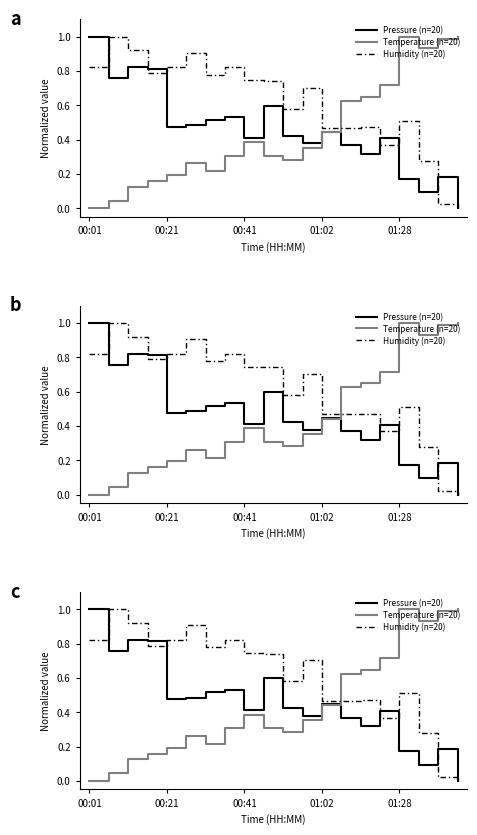

What is the value of the Humidity (n=20) point at the 30th from the left?

0.5